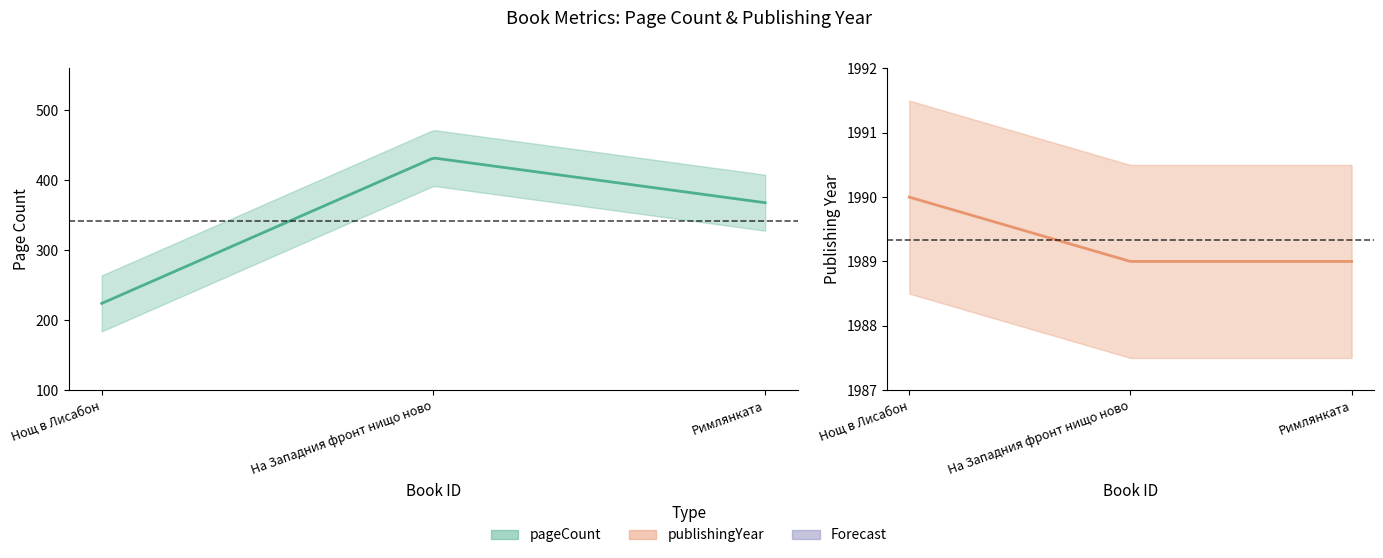

Reading left to right, extract all data points from this chart.

pageCount: 224	432	368
publishingYear: 1990	1989	1989